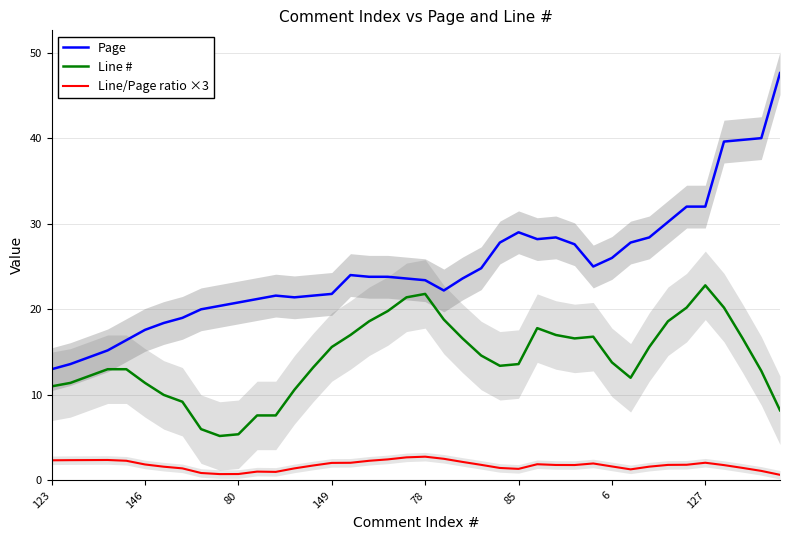

What is the label of the 12th point from the right?

28